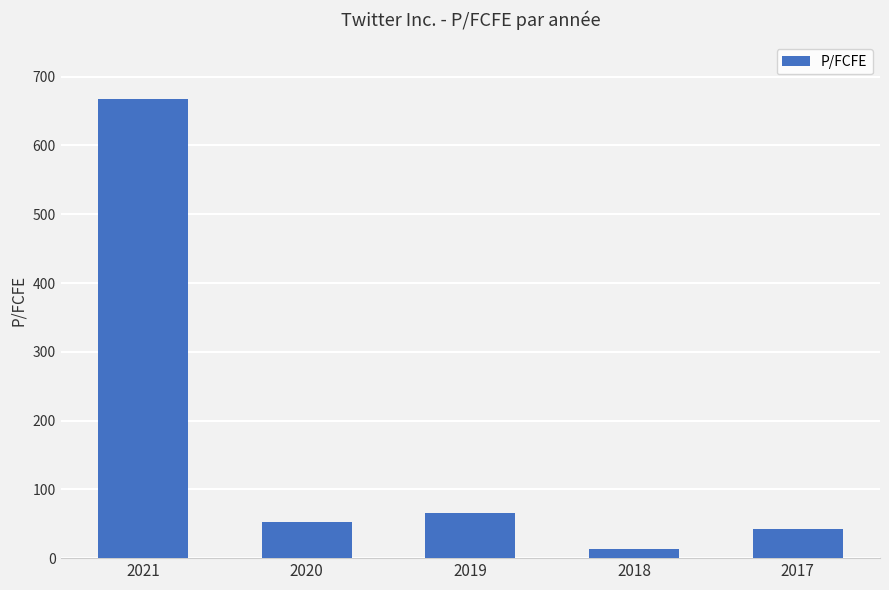

What is the value of the 3rd bar from the left?

66.1